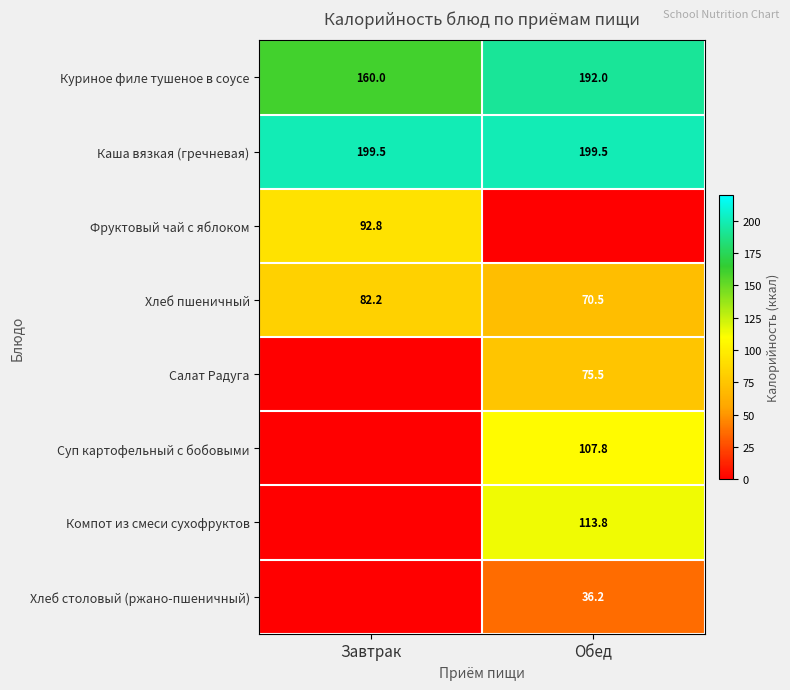

Rank the categories by Хлеб пшеничный value from lowest to highest.

Обед, Завтрак